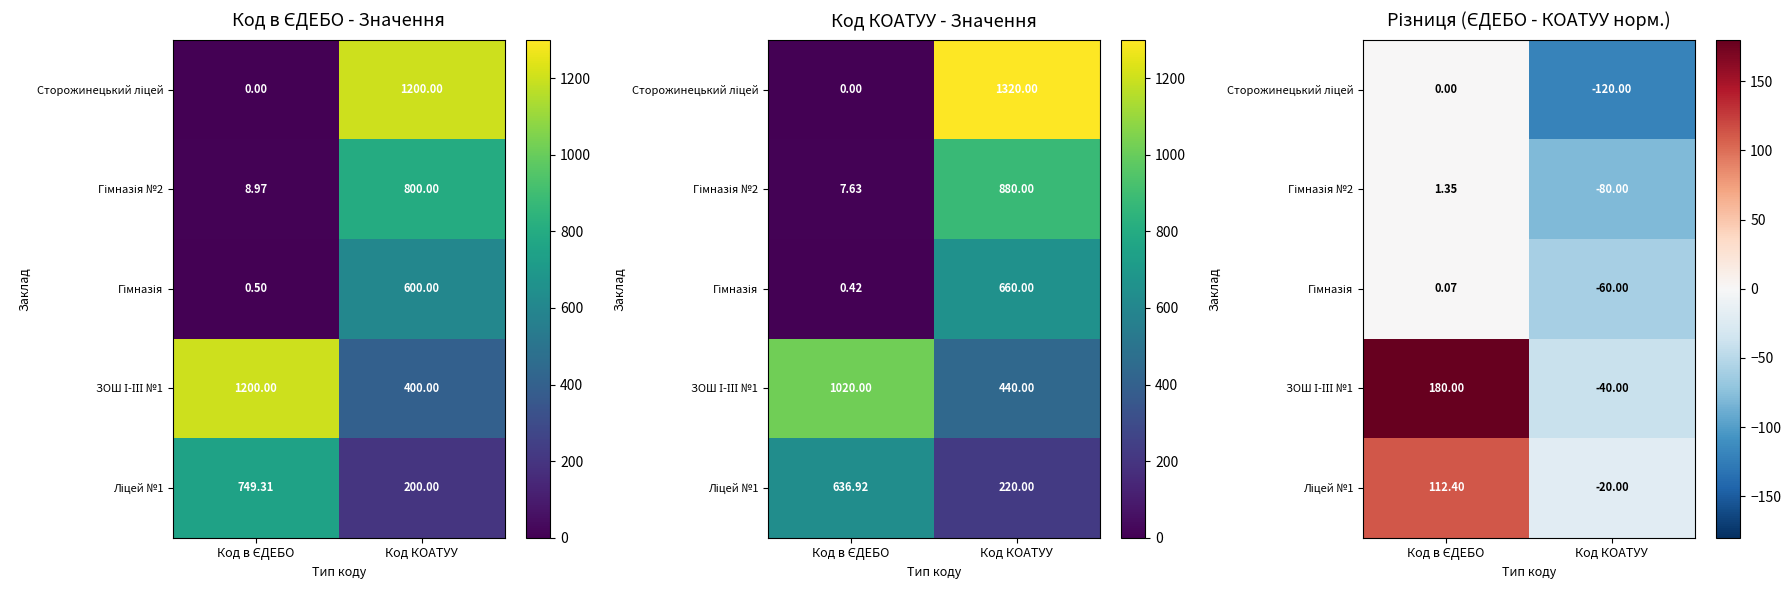

What is the lowest value of the Ліцей №1 series?

-20.0